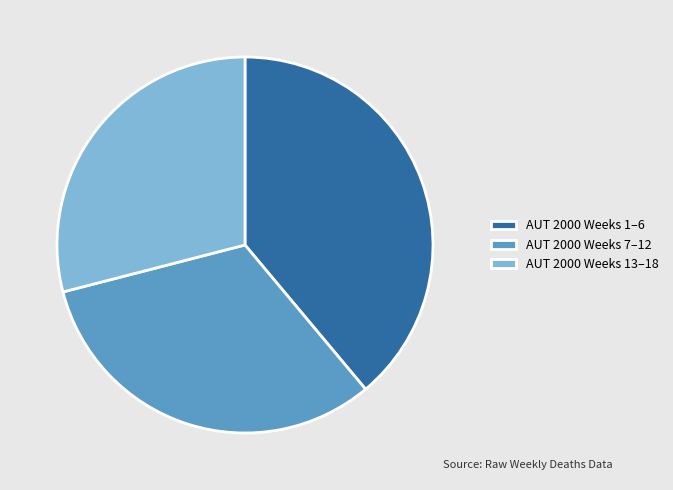

Which category has the smallest portion of the pie?

AUT 2000 Weeks 13–18